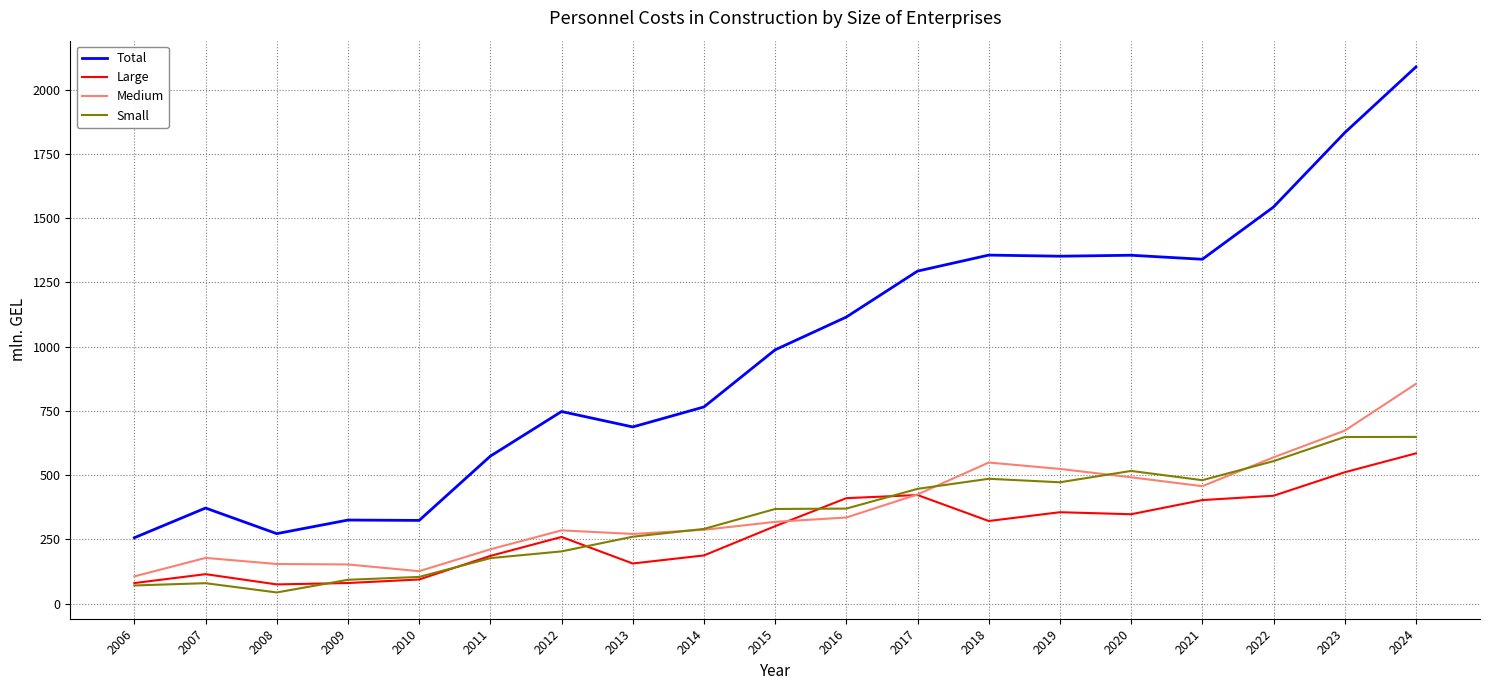

What is the difference between the maximum and minimum values in the Medium series?

749.3